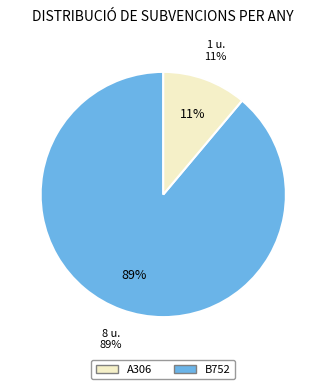

To the nearest percent, what percentage of the pie is A306?

11%